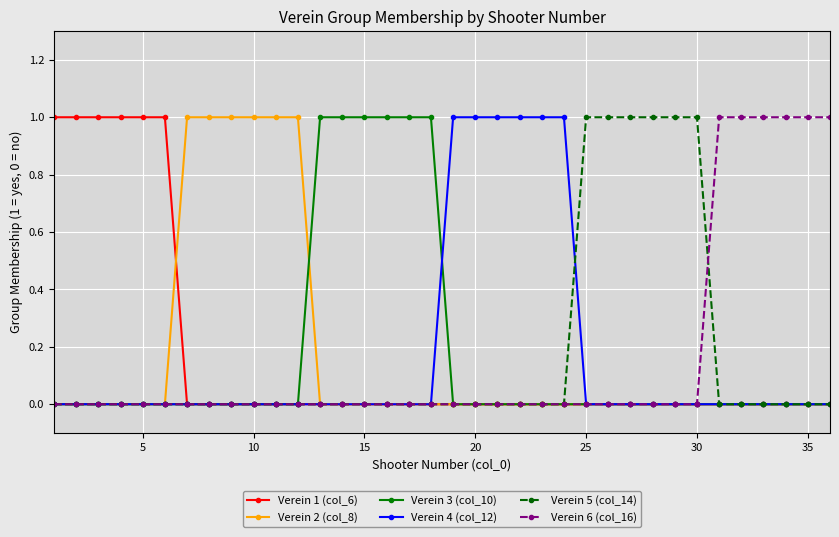

How many lines are shown in the chart?

6